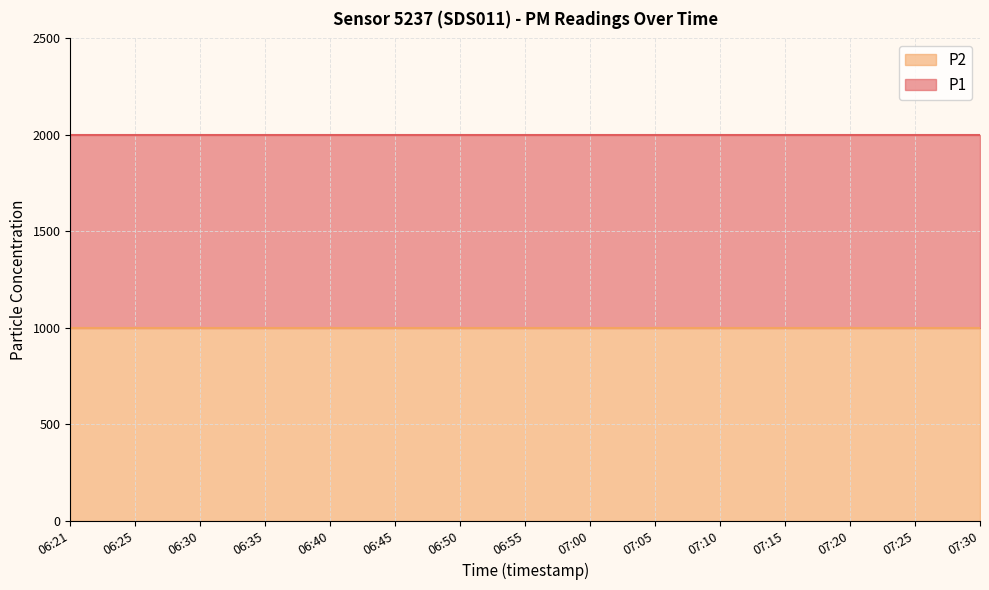

At which category is the sum across all series the highest?

06:21